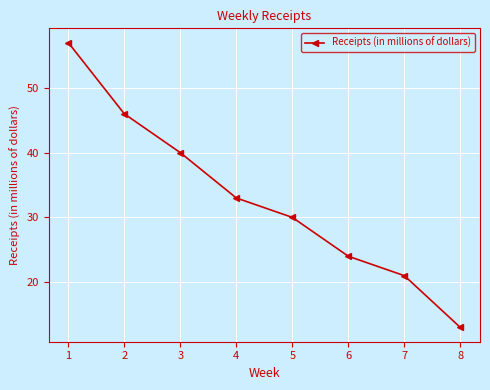

List the labels in order of value, smallest first.

8, 7, 6, 5, 4, 3, 2, 1